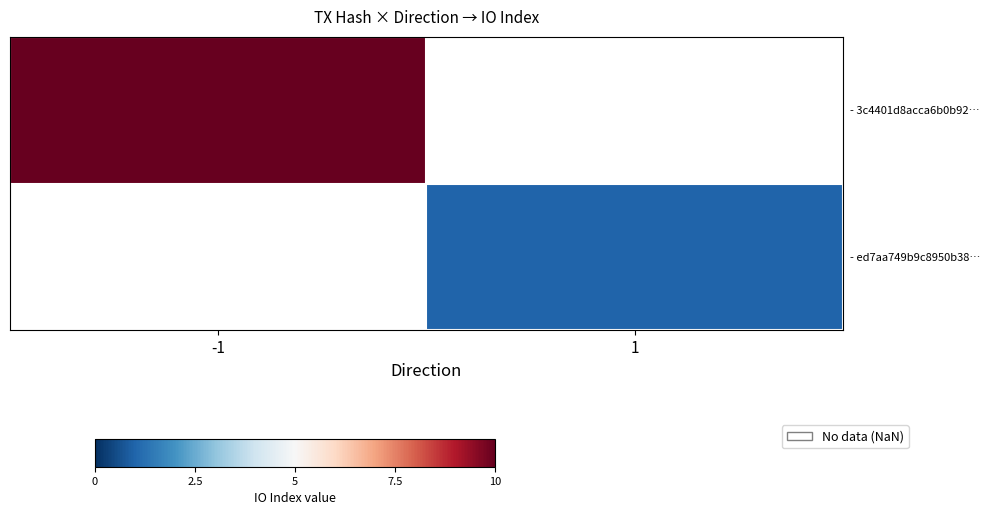

What is the smallest value displayed?

1.0